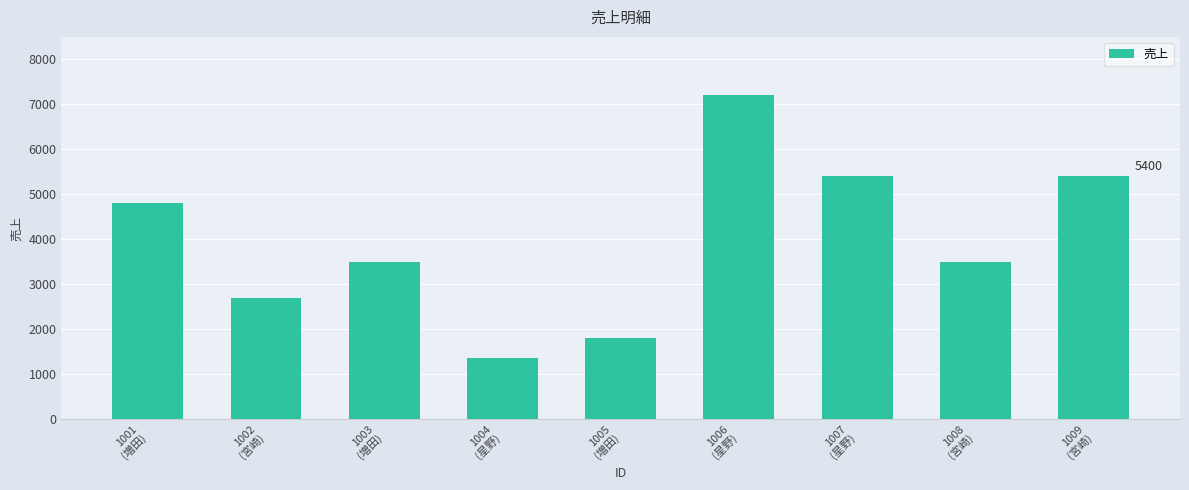

The chart shows a value of 7200 at 1006
(星野). True or false?

True